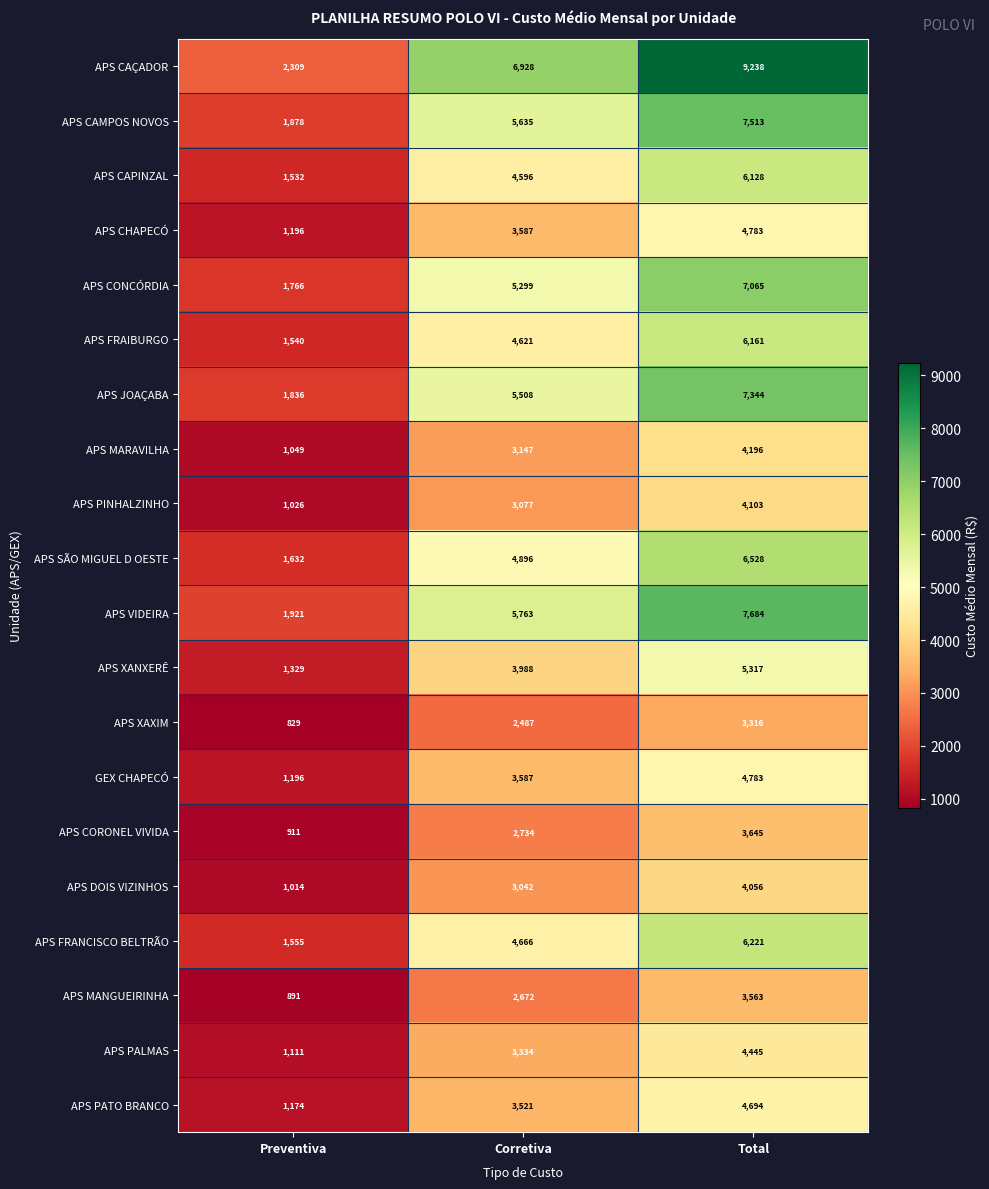

What is the difference between the APS VIDEIRA values at Preventiva and Corretiva?

3842